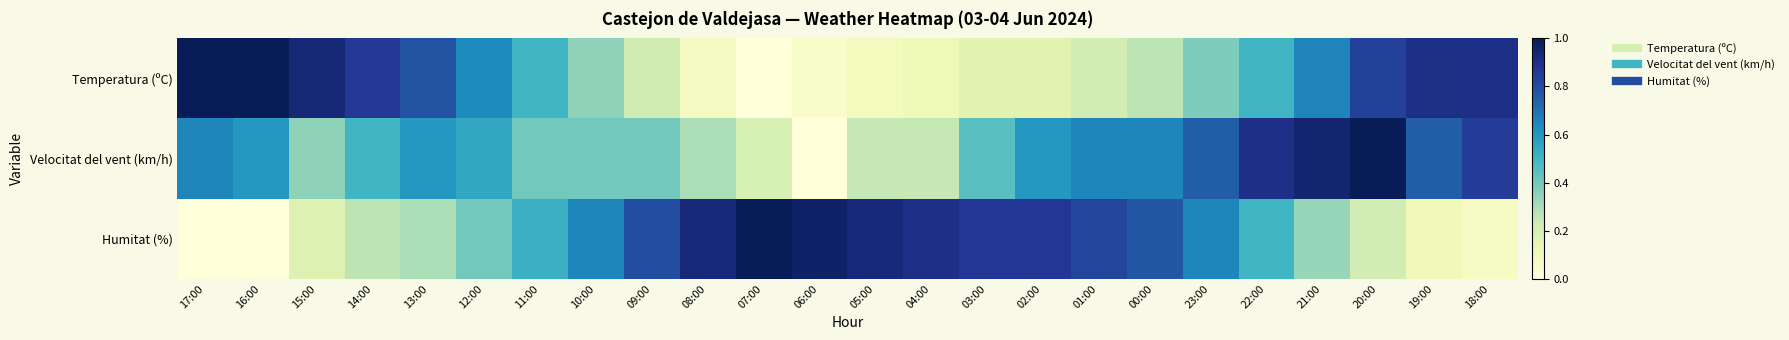

Count the number of data series in this chart.

3